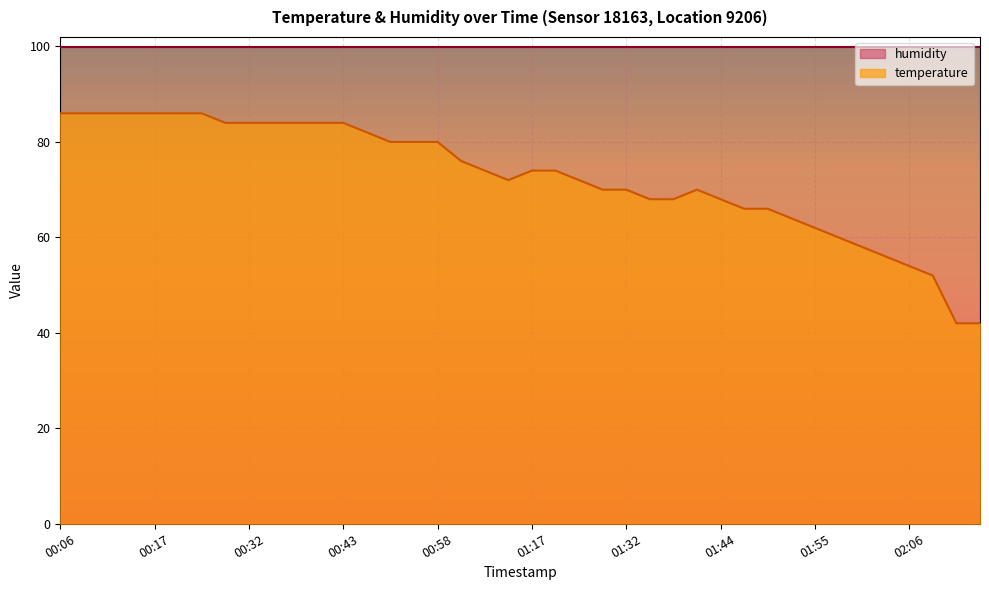

What is the ratio of the value at 01:17 to the value at 00:23?

0.9